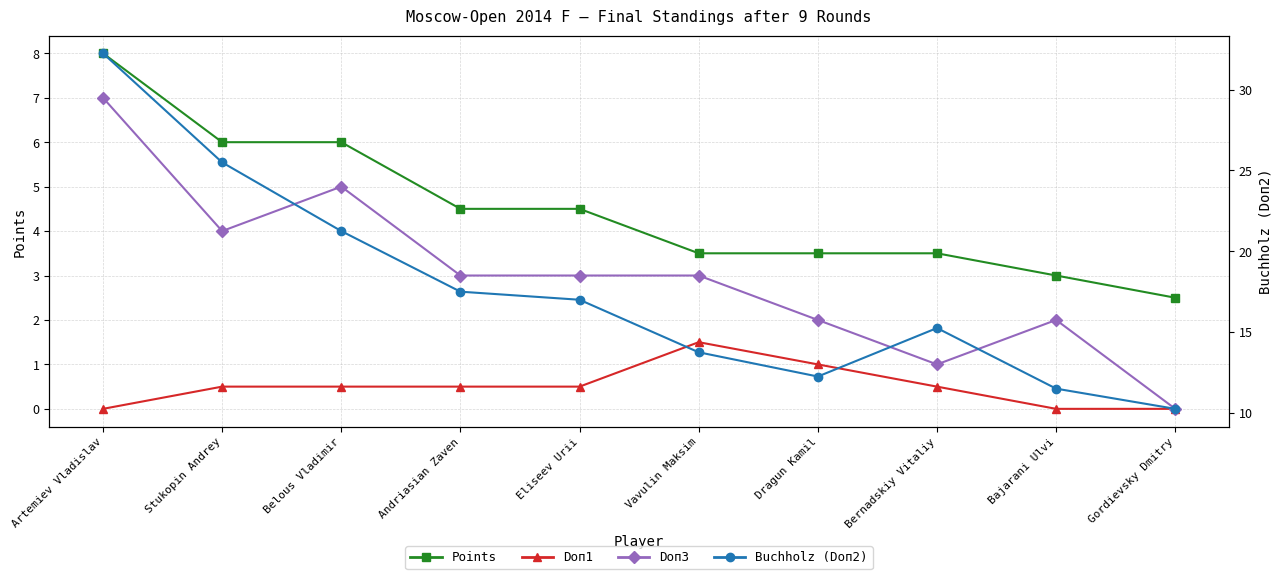

At which label is Buchholz (Doп2) closest to 21?

Belous Vladimir